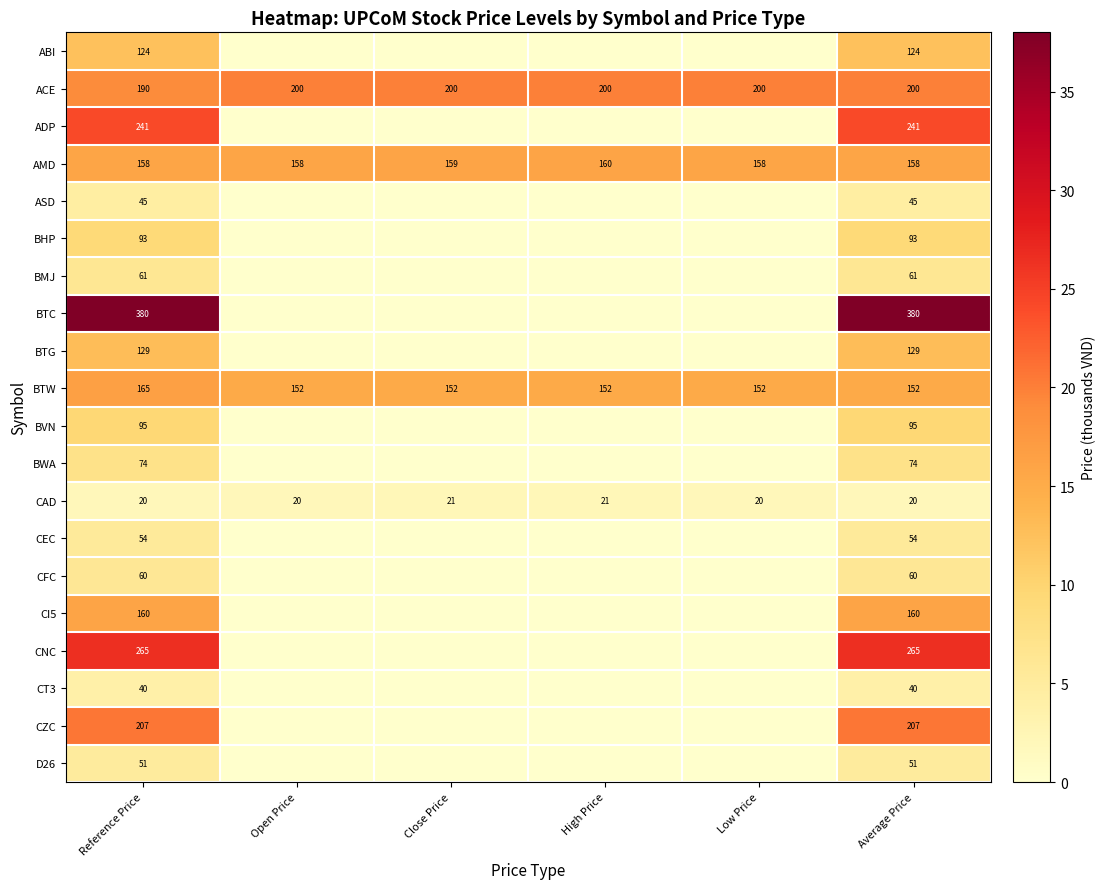

What is the difference between the highest and lowest values at Average Price?

360